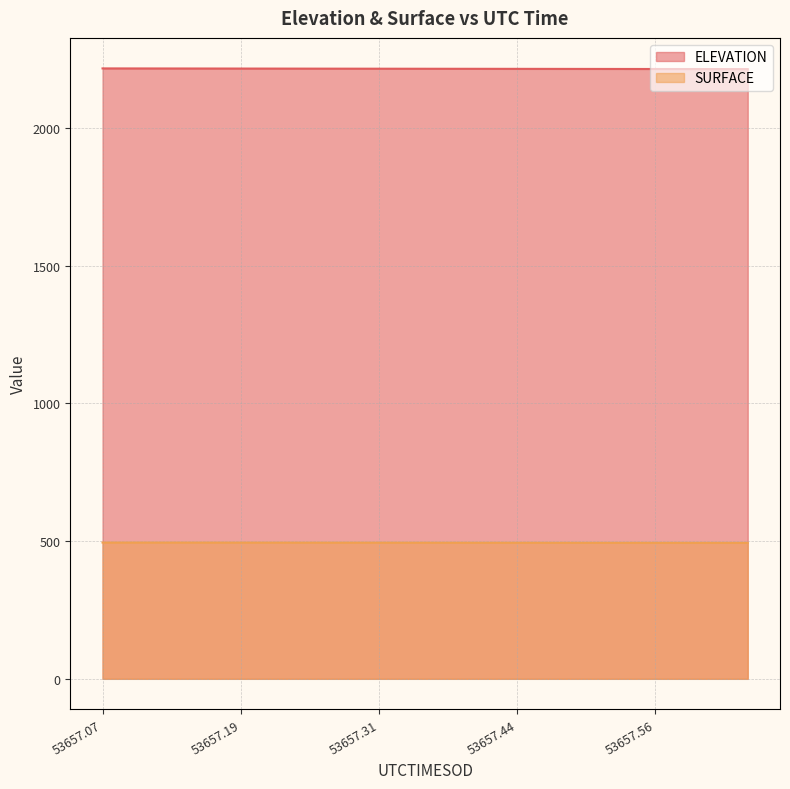

How many lines are shown in the chart?

2